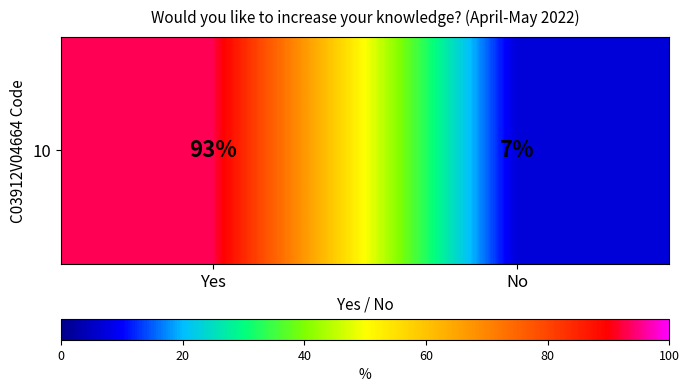

The chart shows a value of 24 at Yes. True or false?

False